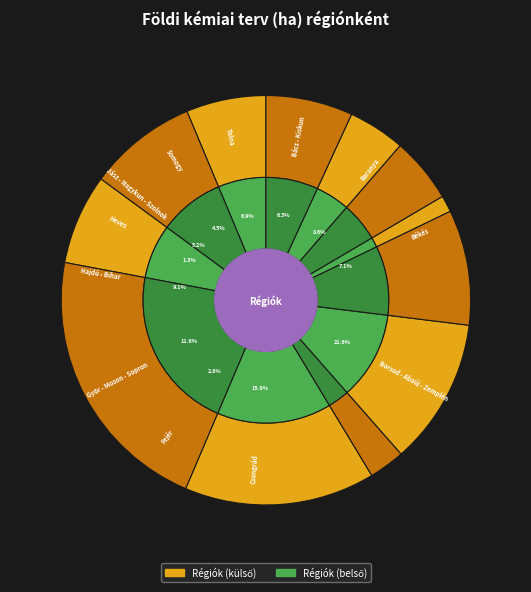

To the nearest percent, what is the difference between the Győr - Moson - Sopron and Hajdú - Bihar slice percentages?

2%